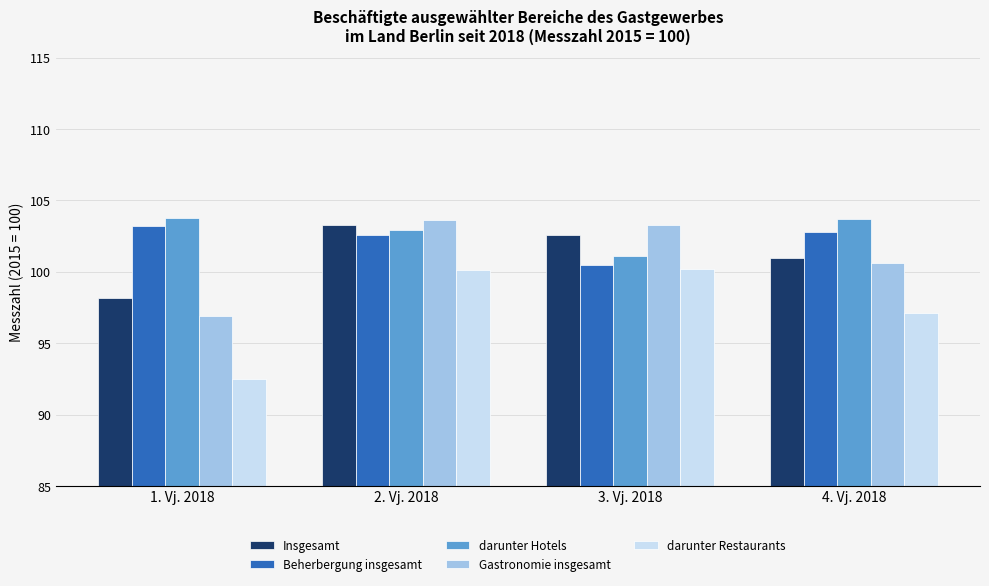

What is the sum of all Gastronomie insgesamt values?

404.4